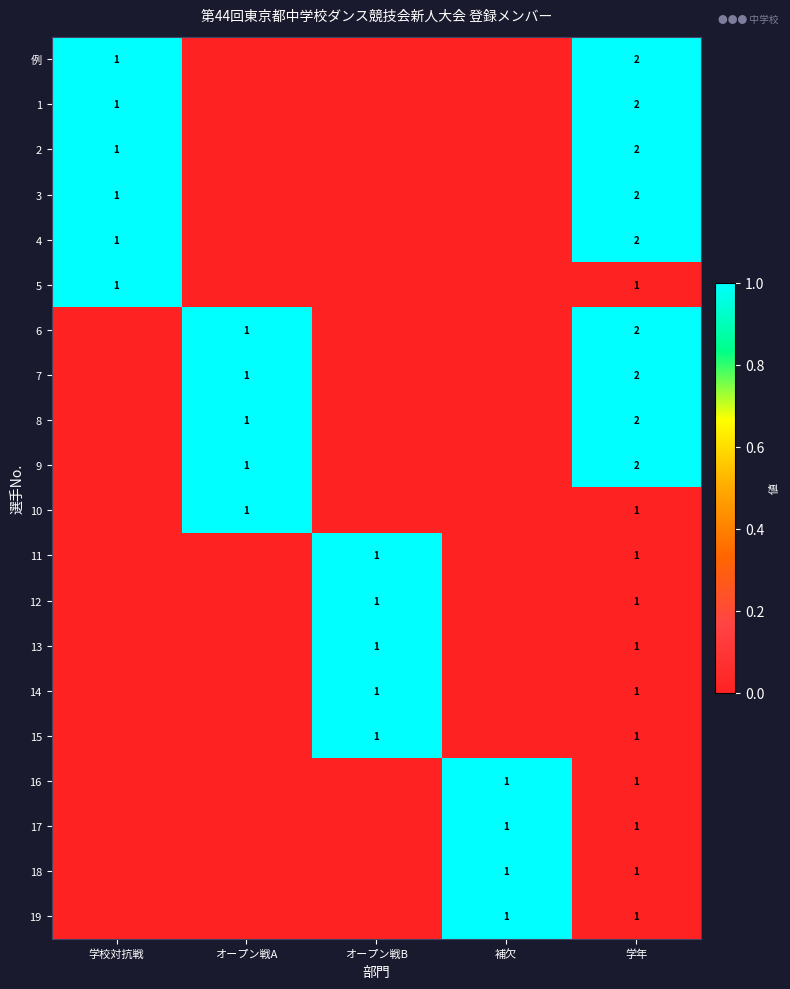

True or false: 3 has a value of 1 at 学校対抗戦.

True